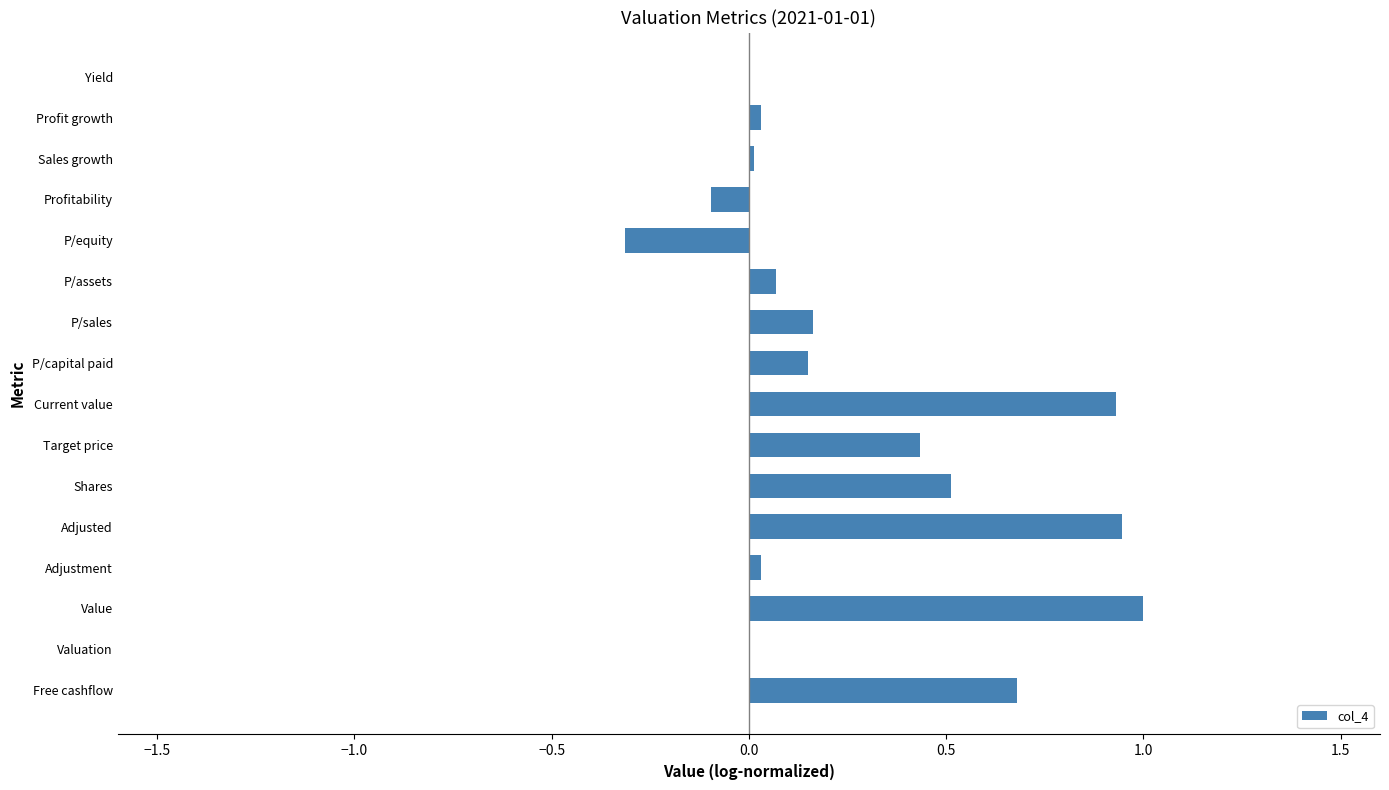

What is the maximum value shown in the chart?

1.0